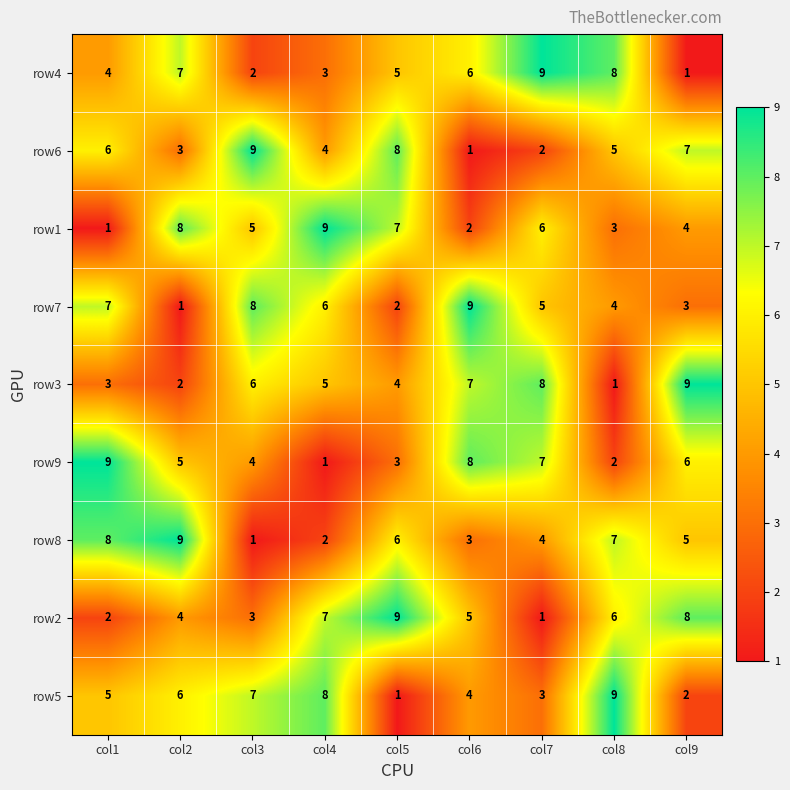

What is the maximum value shown in the chart?

9